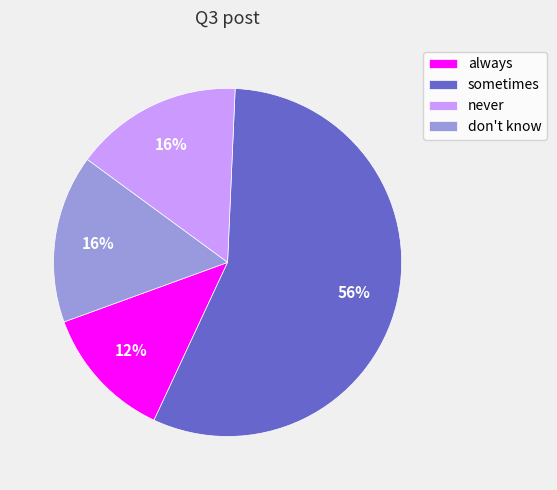

To the nearest percent, what percentage of the pie is never?

16%